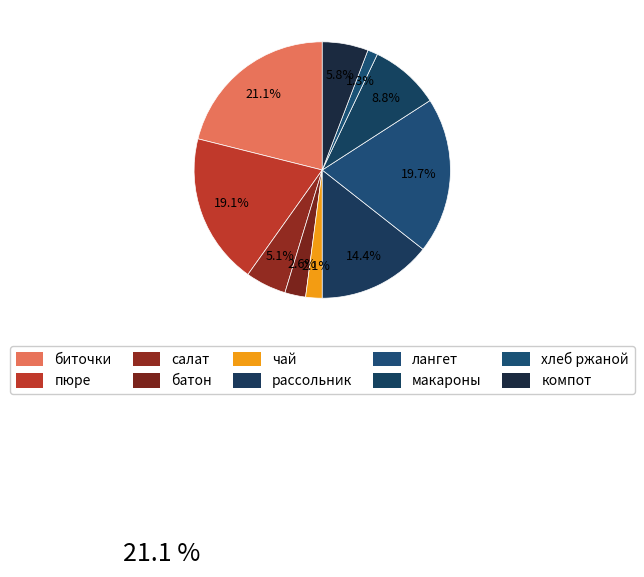

How many slices are in this pie chart?

10